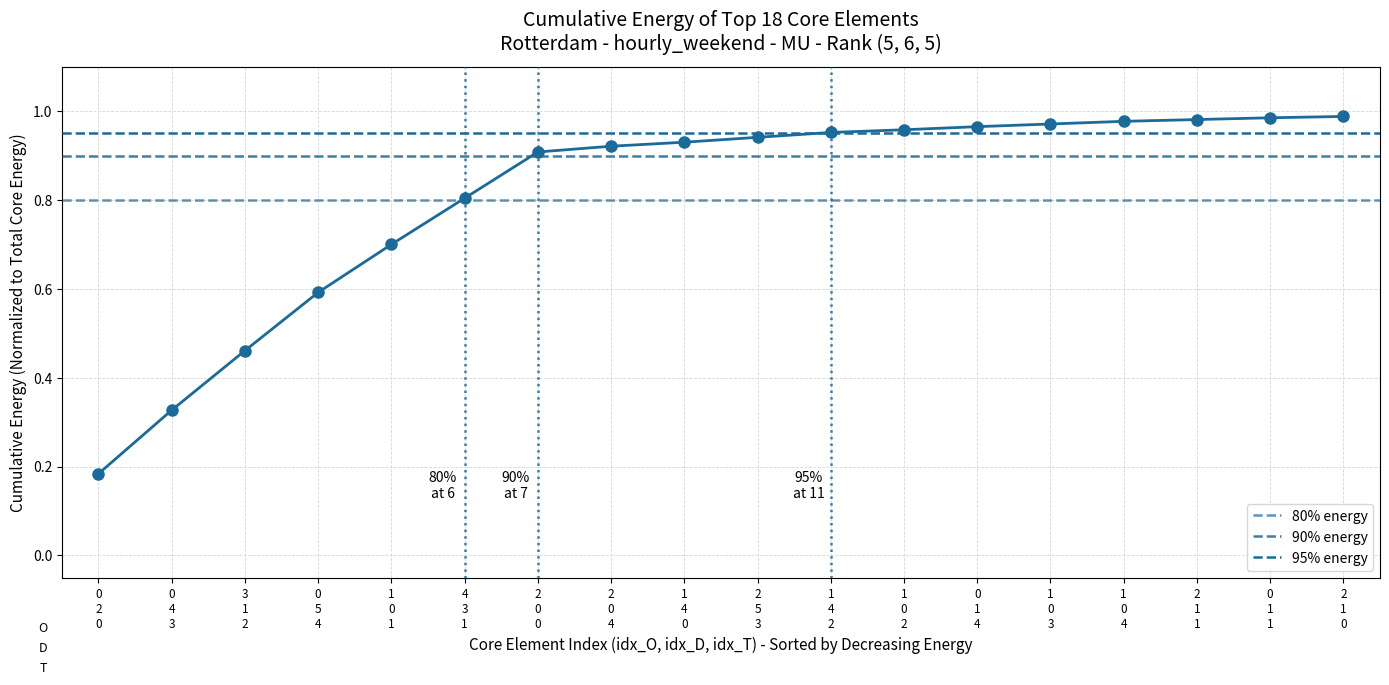

List the labels in order of value, largest first.

2
1
0, 0
1
1, 2
1
1, 1
0
4, 1
0
3, 0
1
4, 1
0
2, 1
4
2, 2
5
3, 1
4
0, 2
0
4, 2
0
0, 4
3
1, 1
0
1, 0
5
4, 3
1
2, 0
4
3, 0
2
0